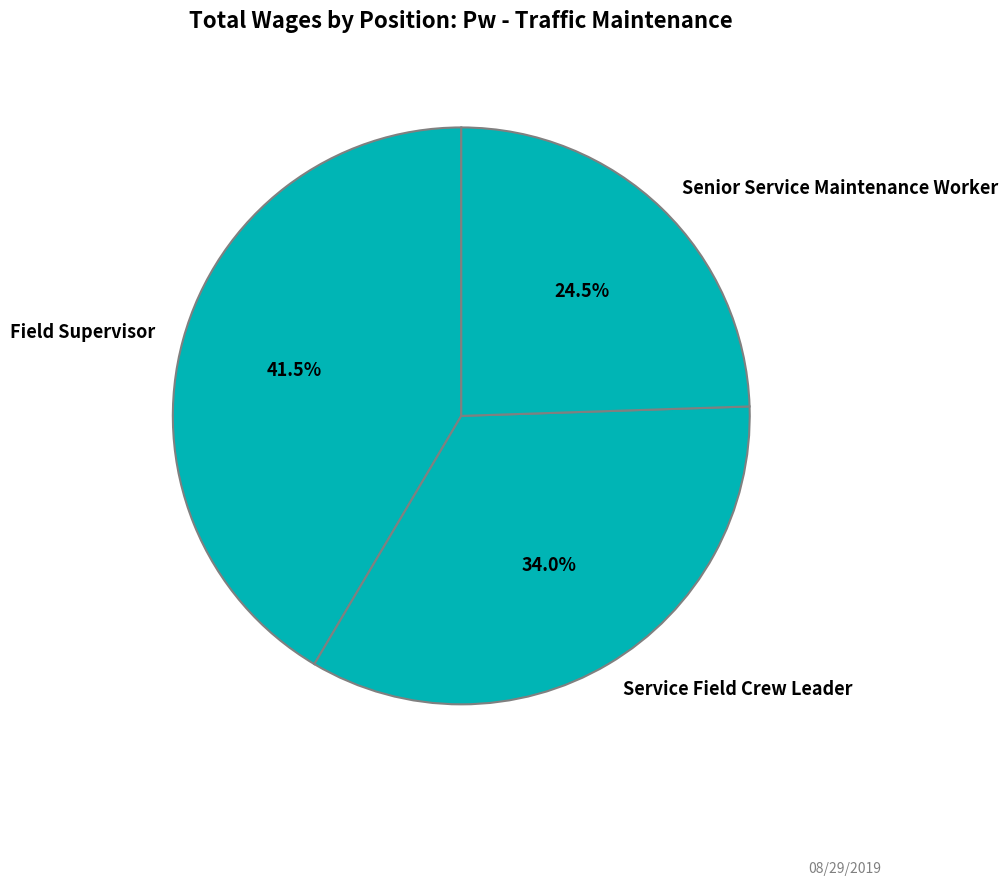

How many segments does this pie chart have?

3